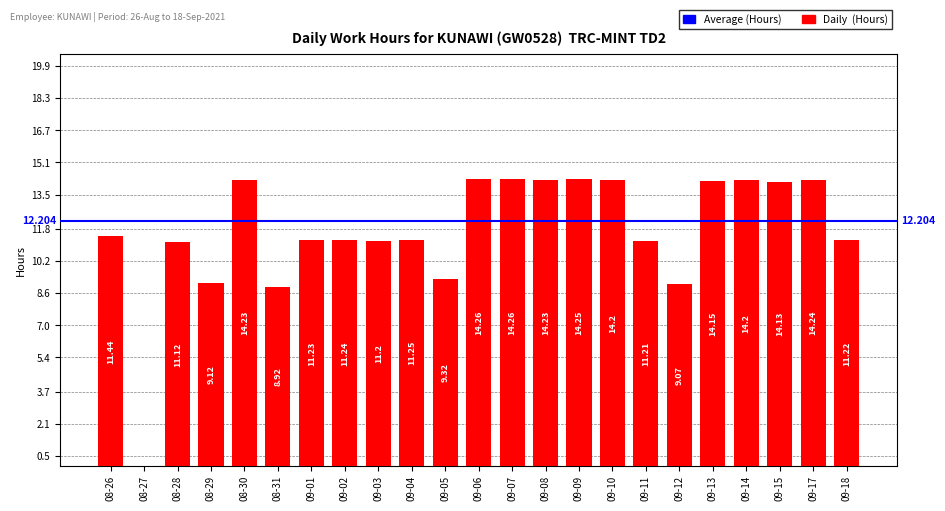

Approximately how many times larger is the value at 09-10 compared to 09-04?

1.3